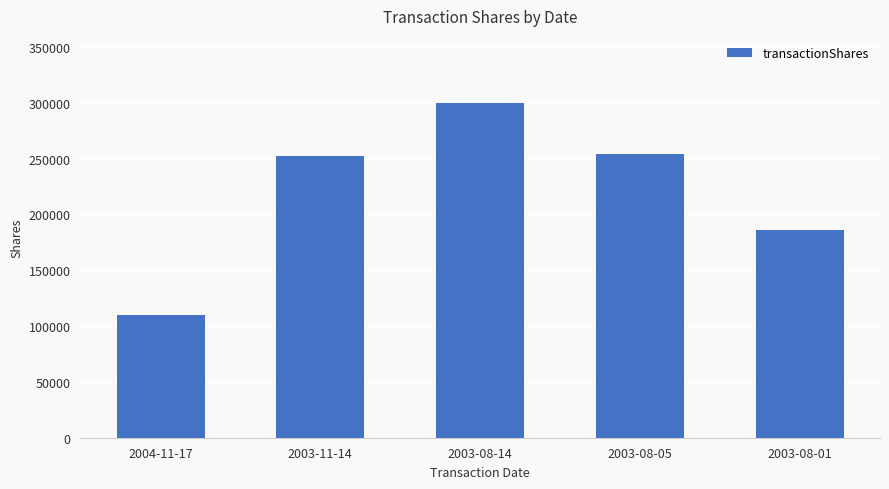

What is the change in value from 2003-08-14 to 2003-08-05?

-45800